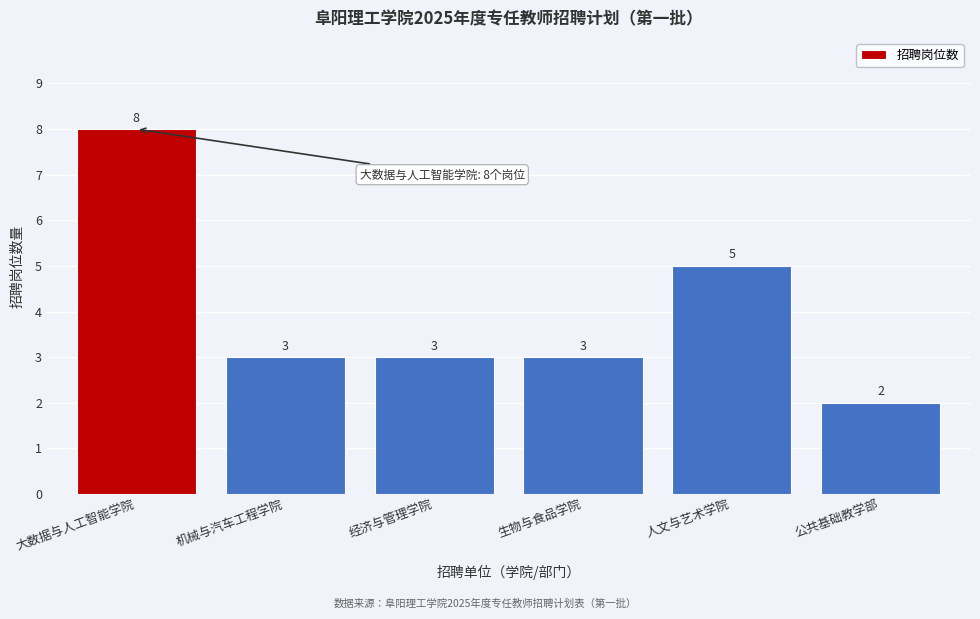

Reading left to right, list all the values displayed in this chart.

8	3	3	3	5	2